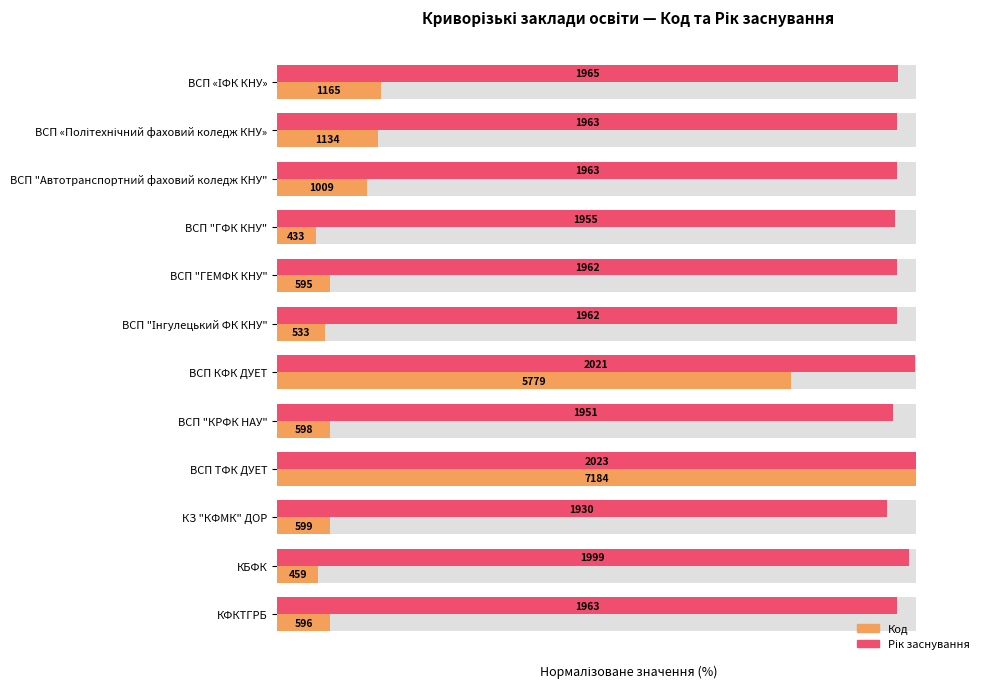

Reading right to left, list all the values displayed in this chart.

Код: 8.3	6.4	8.3	100.0	8.3	80.4	7.4	8.3	6.0	14.0	15.8	16.2
Рік заснування: 97.0	98.8	95.4	100.0	96.4	99.9	97.0	97.0	96.6	97.0	97.0	97.1